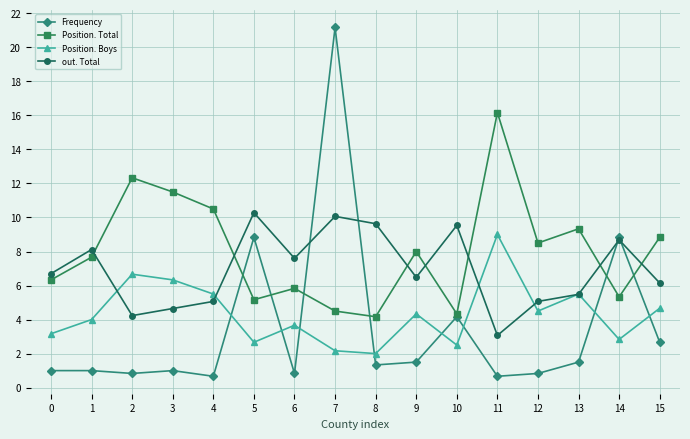

How many data points in Position. Total are less than 8?

8